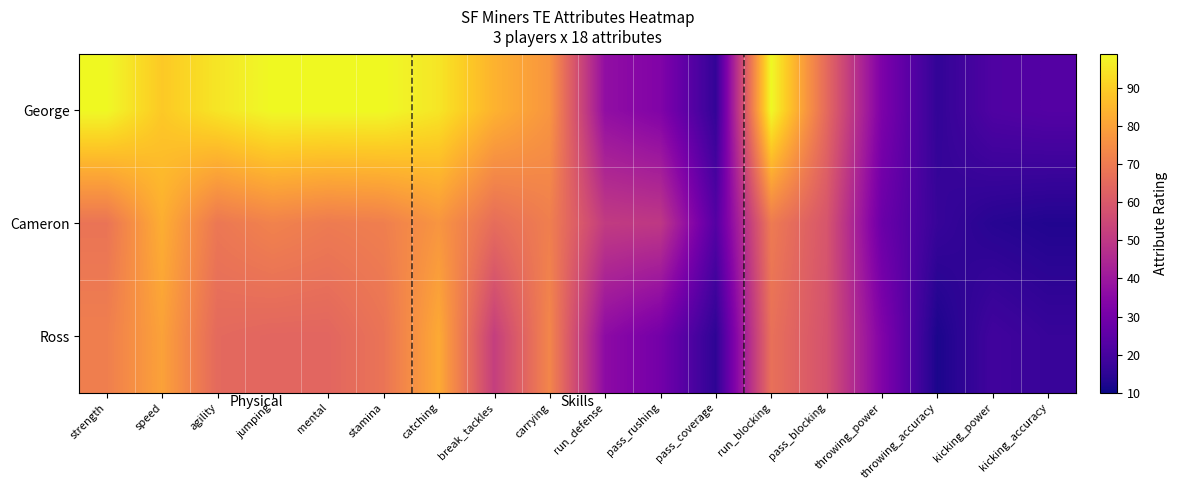

At pass_blocking, list the series in order from smallest to largest.

Ross, Cameron, George